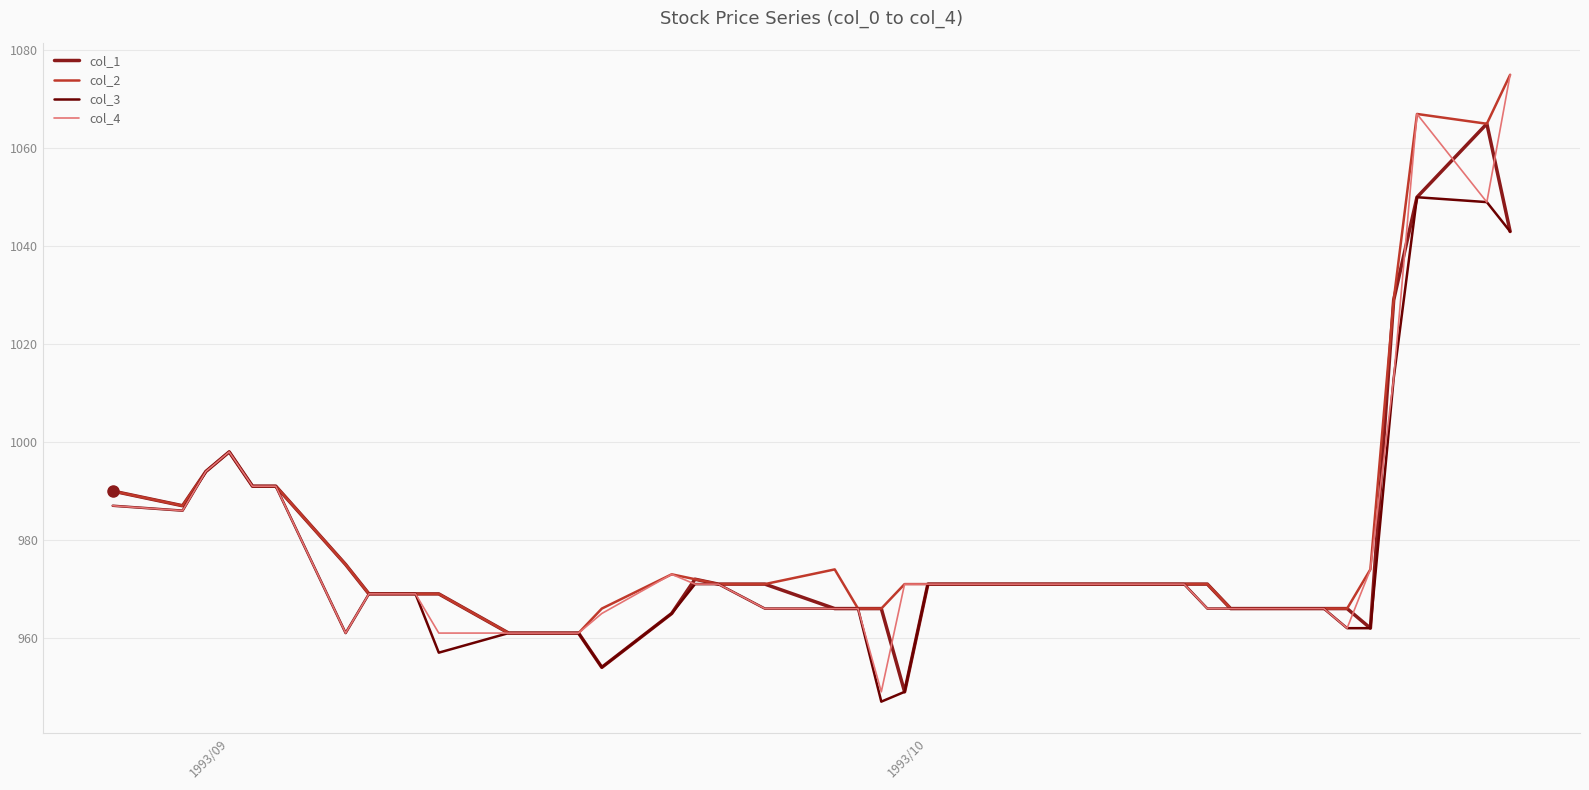

What are all the series names shown in the legend?

col_1, col_2, col_3, col_4